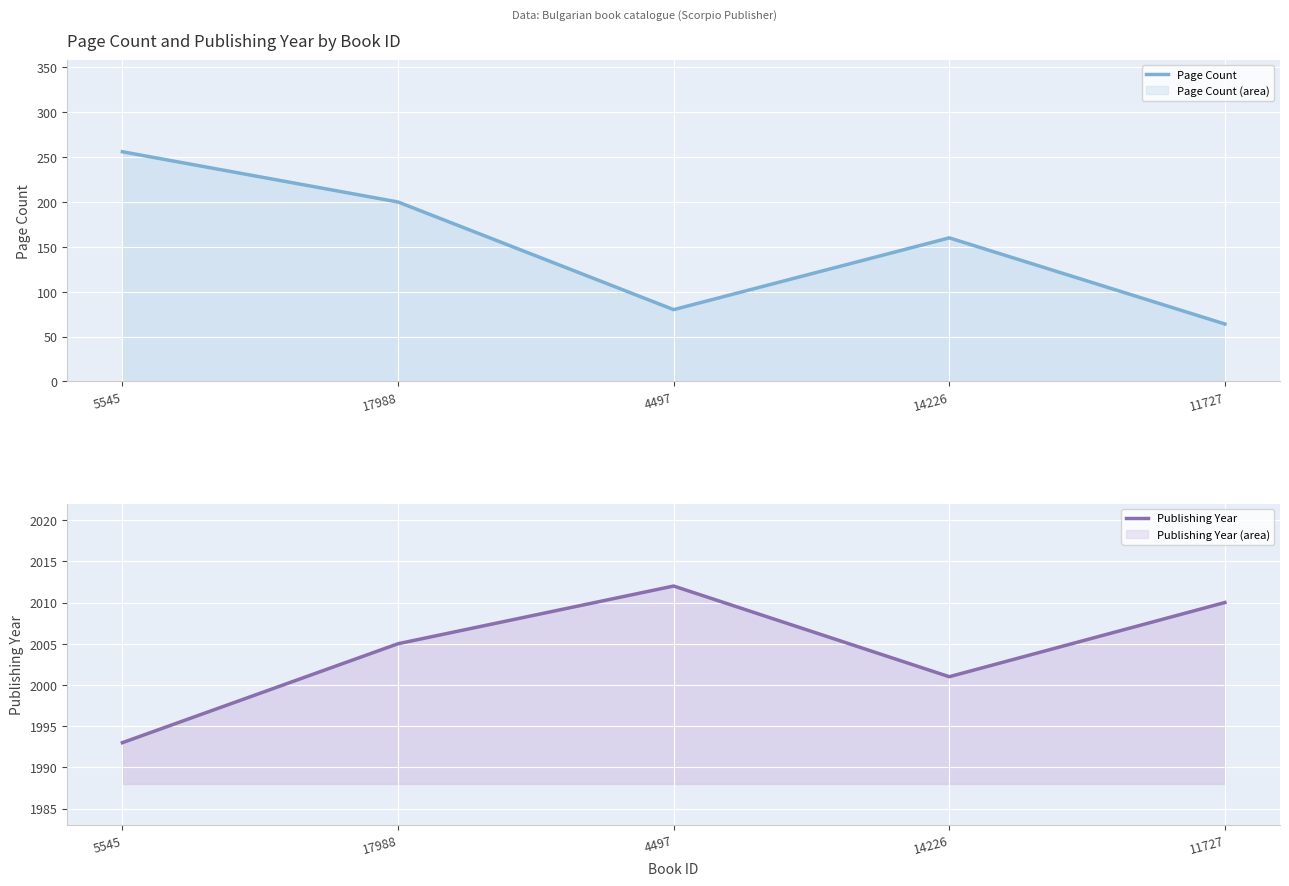

What is the label of the 5th point from the right?

5545